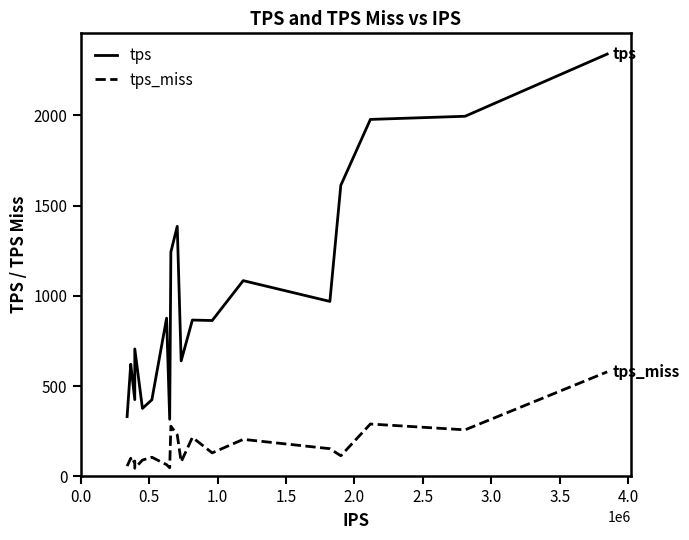

Which series has the widest spread of values?

tps